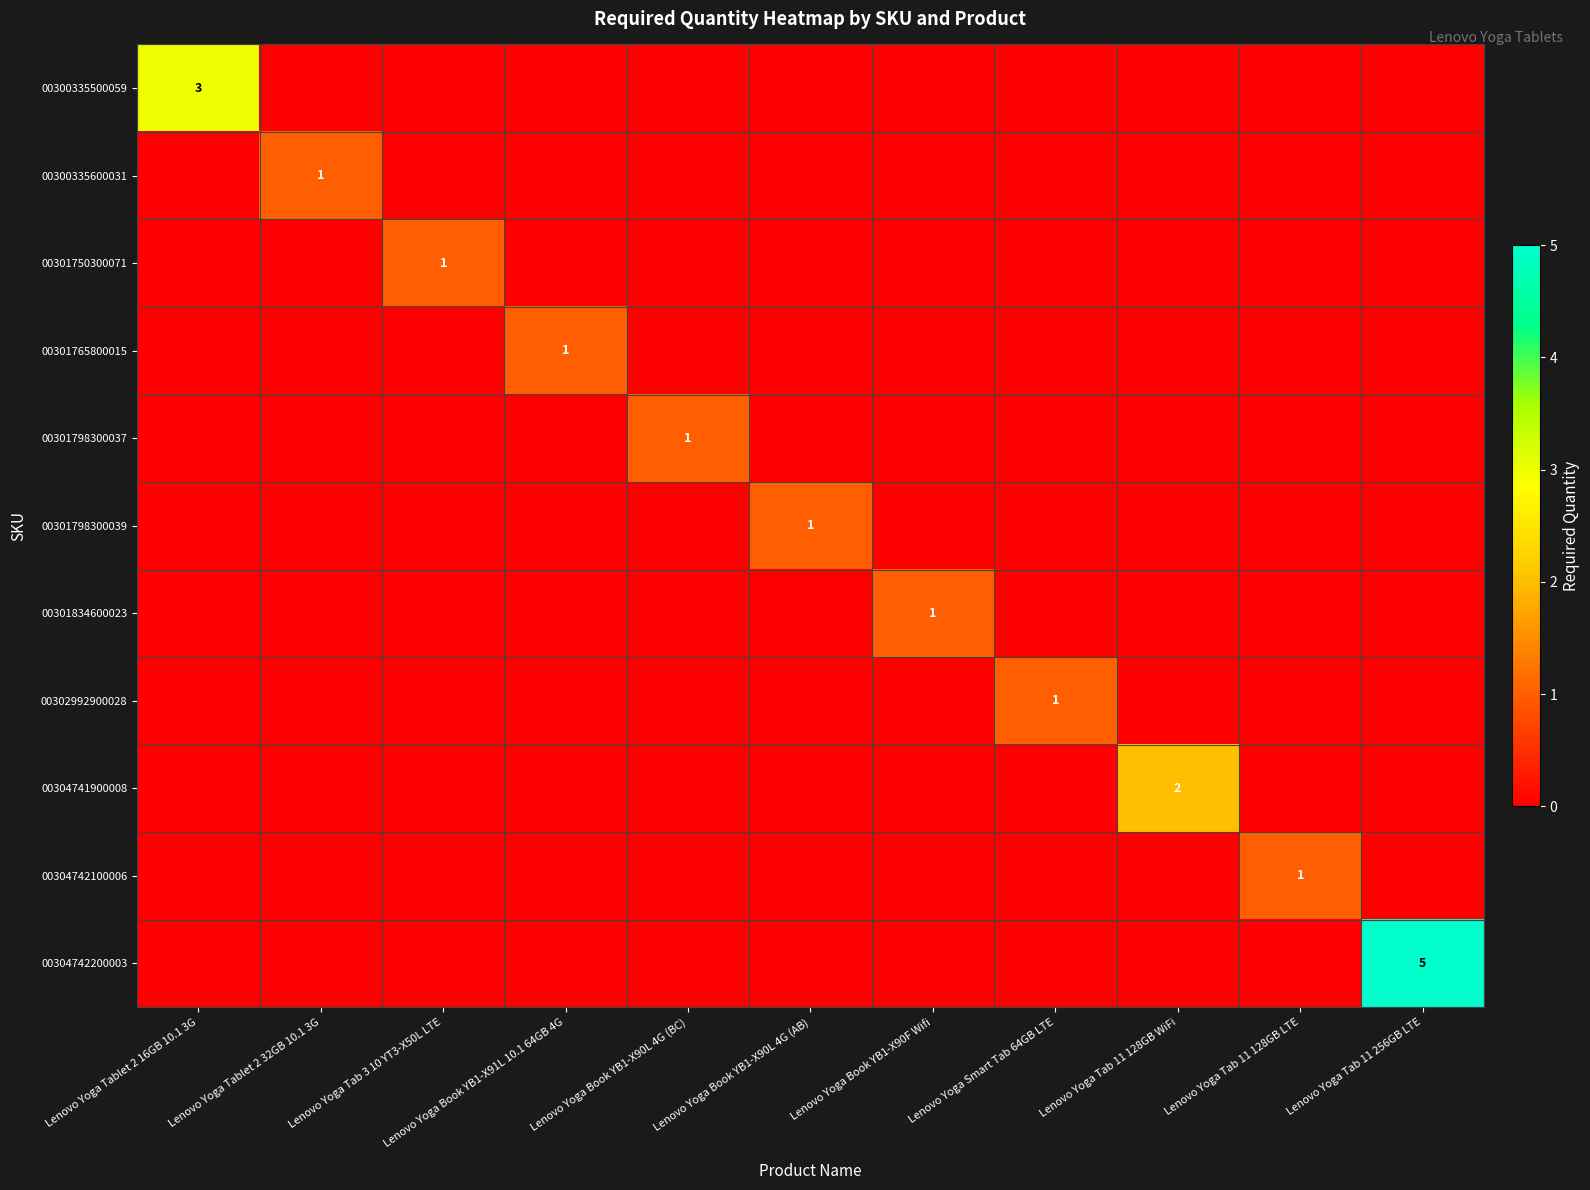

What is the difference between the maximum and minimum values in the 00302992900028 series?

1